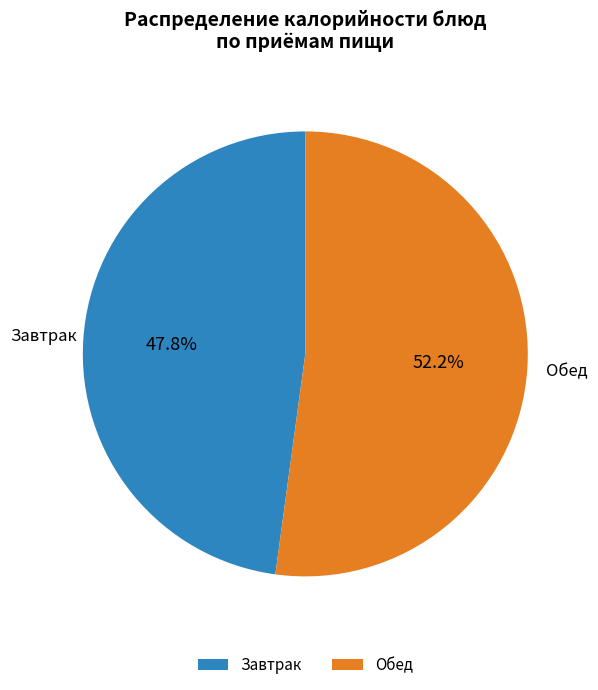

Does Обед account for over 50% of the chart?

Yes